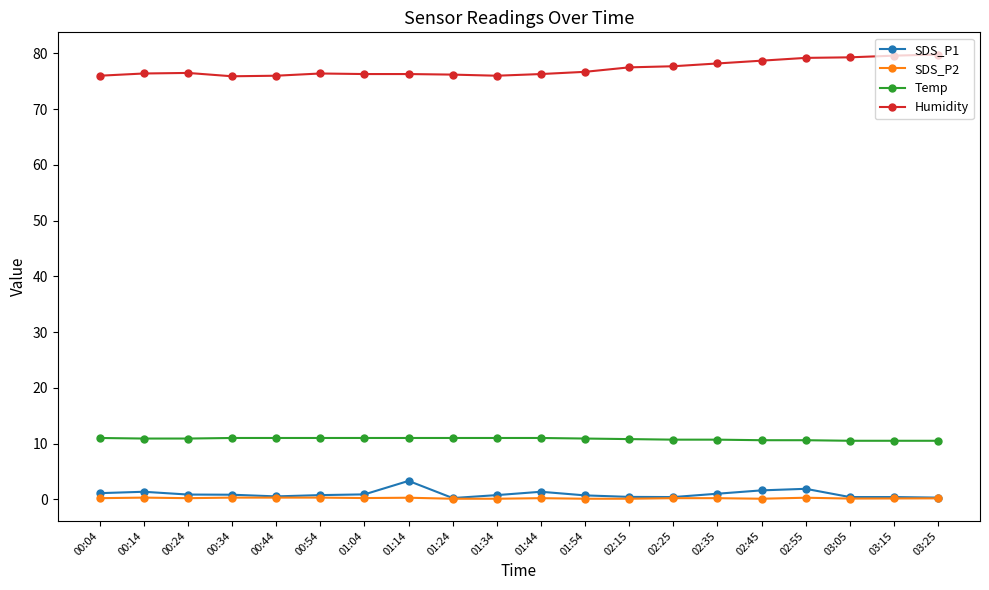

Is it true that SDS_P2 equals 0.1 at 03:05?

True